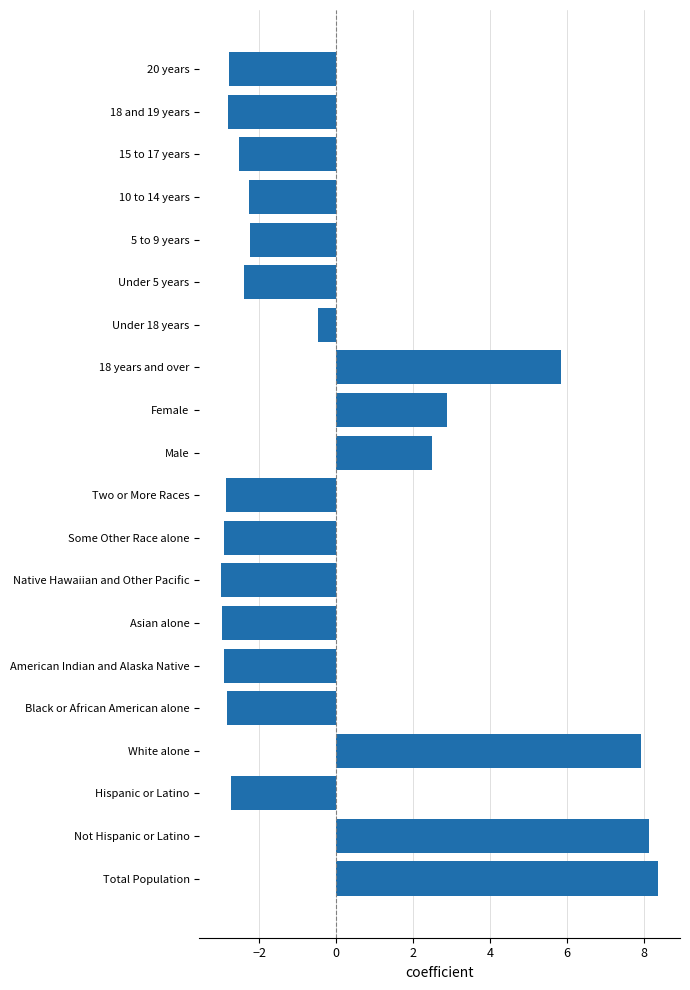

Where is the data nearest to the value 2?

Male